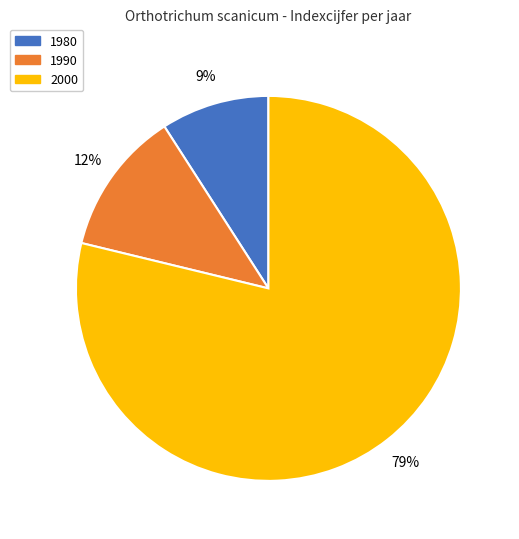

To the nearest percent, what portion does 1980 represent?

9%